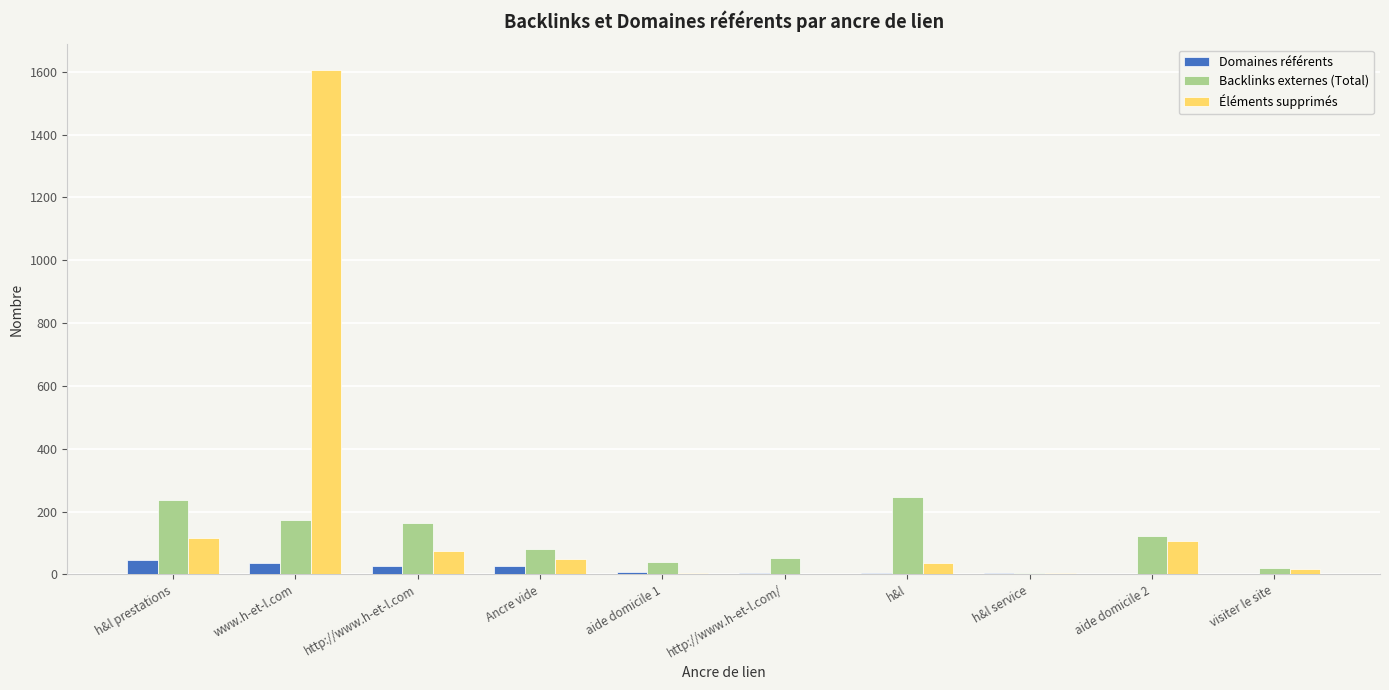

Read the Backlinks externes (Total) value at h&l.

247